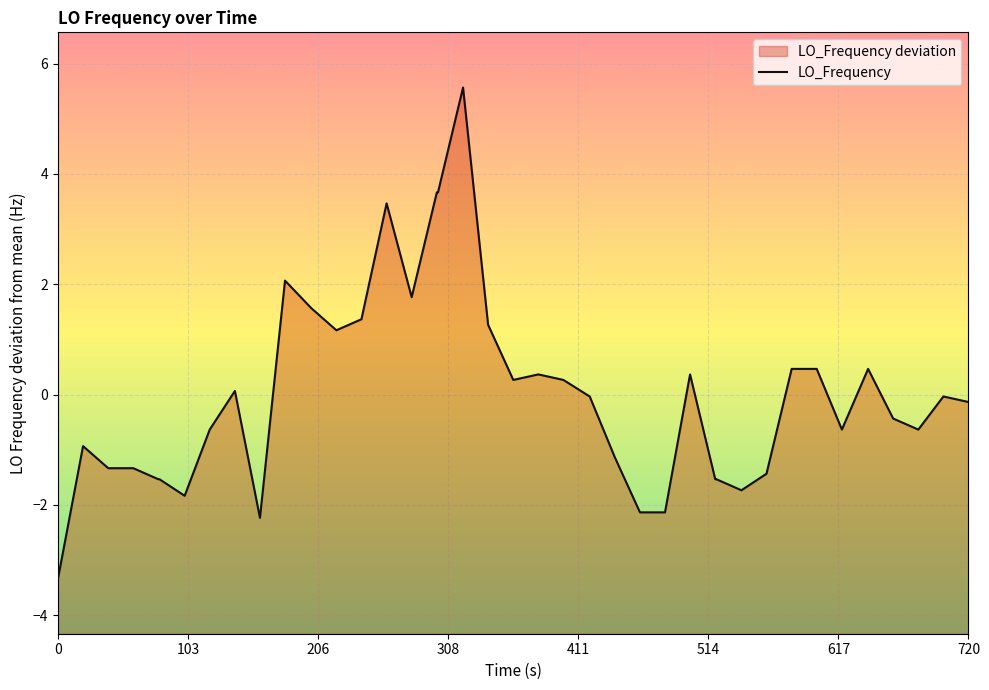

How many series are shown in this chart?

1